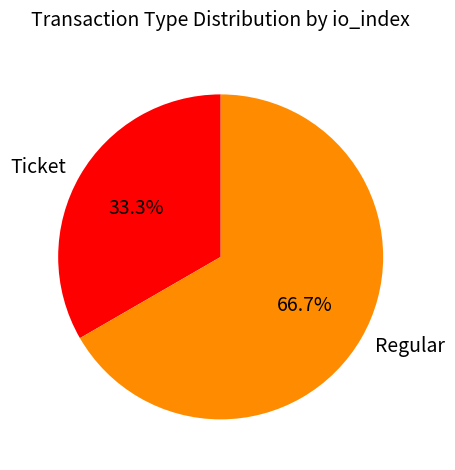

What is the largest slice in the pie chart?

Regular